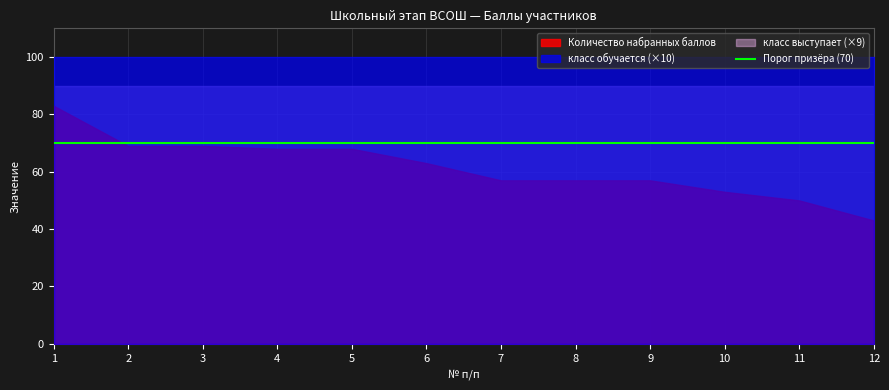

Which series changed the most between 4 and 10?

Количество набранных баллов